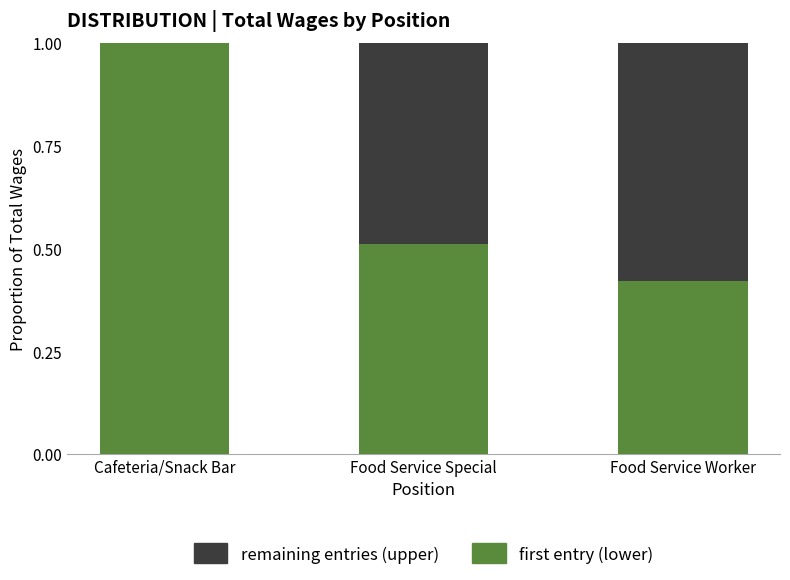

The value of first entry (lower) at Food Service Worker is 0.7. True or false?

False